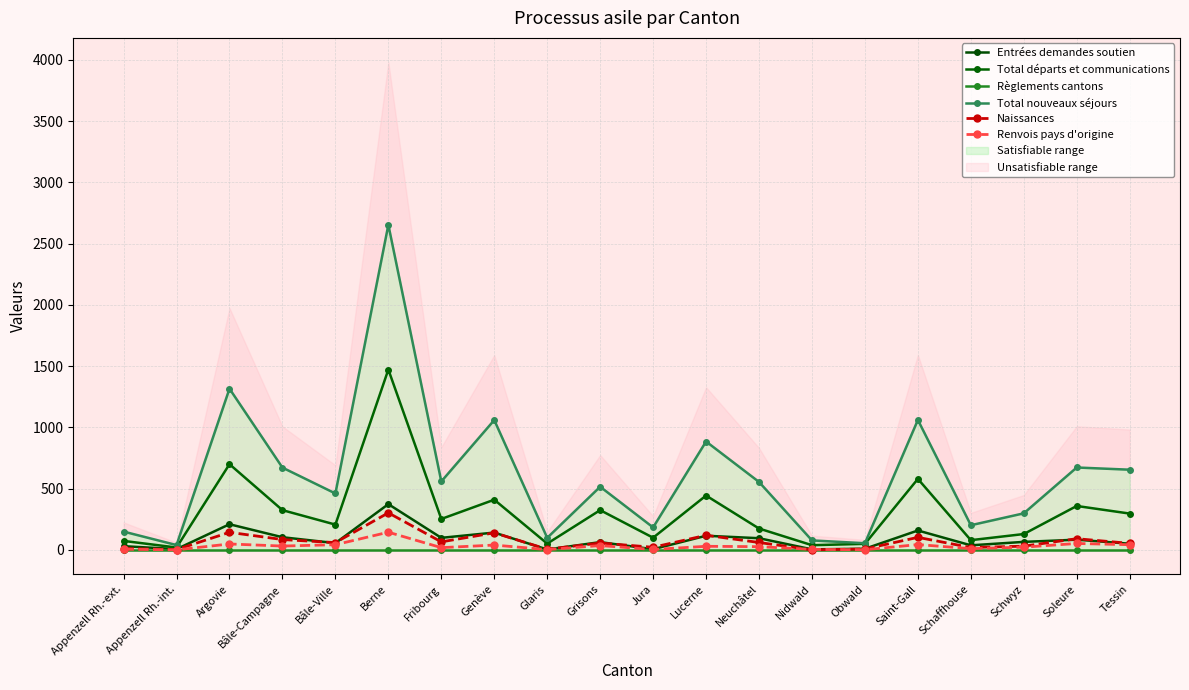

Reading left to right, what are all the values shown in this chart?

Entrées demandes soutien: Appenzell Rh.-ext.=31	Appenzell Rh.-int.=7	Argovie=210	Bâle-Campagne=104	Bâle-Ville=56	Berne=374	Fribourg=99	Genève=142	Glaris=4	Grisons=64	Jura=6	Lucerne=116	Neuchâtel=96	Nidwald=5	Obwald=10	Saint-Gall=159	Schaffhouse=38	Schwyz=66	Soleure=84	Tessin=51
Total départs et communications: Appenzell Rh.-ext.=74	Appenzell Rh.-int.=20	Argovie=700	Bâle-Campagne=325	Bâle-Ville=207	Berne=1472	Fribourg=253	Genève=410	Glaris=52	Grisons=325	Jura=100	Lucerne=444	Neuchâtel=175	Nidwald=39	Obwald=50	Saint-Gall=580	Schaffhouse=80	Schwyz=130	Soleure=359	Tessin=297
Règlements cantons: Appenzell Rh.-ext.=0	Appenzell Rh.-int.=0	Argovie=0	Bâle-Campagne=0	Bâle-Ville=0	Berne=0	Fribourg=0	Genève=0	Glaris=0	Grisons=0	Jura=0	Lucerne=0	Neuchâtel=0	Nidwald=0	Obwald=0	Saint-Gall=0	Schaffhouse=0	Schwyz=0	Soleure=0	Tessin=0
Total nouveaux séjours: Appenzell Rh.-ext.=150	Appenzell Rh.-int.=40	Argovie=1316	Bâle-Campagne=672	Bâle-Ville=461	Berne=2653	Fribourg=559	Genève=1060	Glaris=99	Grisons=516	Jura=184	Lucerne=885	Neuchâtel=555	Nidwald=78	Obwald=55	Saint-Gall=1061	Schaffhouse=202	Schwyz=299	Soleure=673	Tessin=655
Naissances: Appenzell Rh.-ext.=12	Appenzell Rh.-int.=3	Argovie=144	Bâle-Campagne=85	Bâle-Ville=60	Berne=303	Fribourg=66	Genève=140	Glaris=6	Grisons=57	Jura=22	Lucerne=120	Neuchâtel=61	Nidwald=1	Obwald=8	Saint-Gall=103	Schaffhouse=20	Schwyz=31	Soleure=92	Tessin=54
Renvois pays d'origine: Appenzell Rh.-ext.=6	Appenzell Rh.-int.=1	Argovie=49	Bâle-Campagne=32	Bâle-Ville=43	Berne=145	Fribourg=19	Genève=40	Glaris=3	Grisons=36	Jura=4	Lucerne=30	Neuchâtel=27	Nidwald=5	Obwald=2	Saint-Gall=44	Schaffhouse=11	Schwyz=23	Soleure=53	Tessin=43